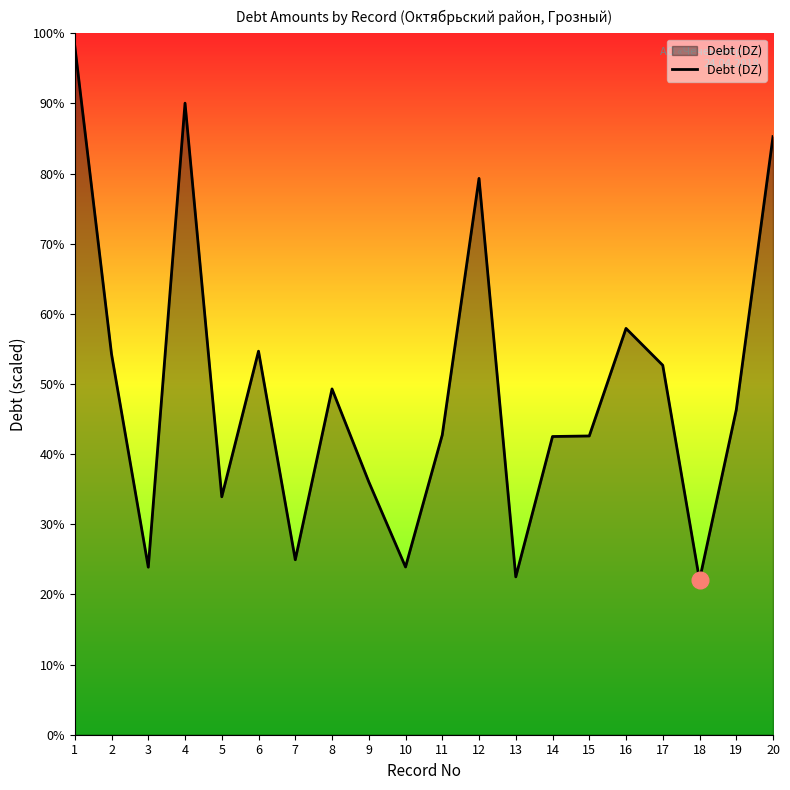

Does the chart display data point markers on the line(s)?

No